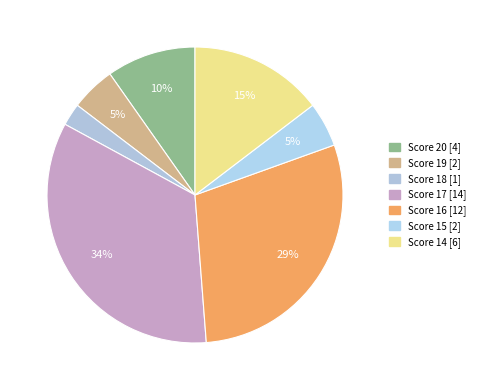

What percentage is the Score 16 slice, to the nearest percent?

29%